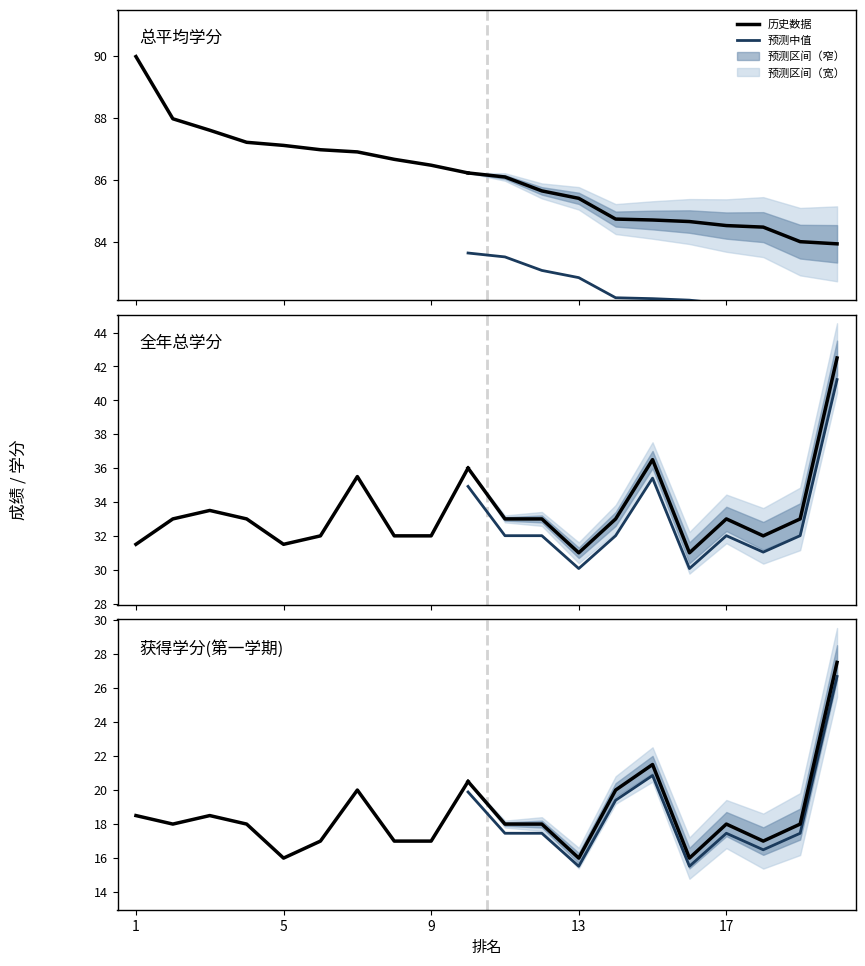

True or false: 获得学分(第一学期) and 全年总学分 cross at least once.

False